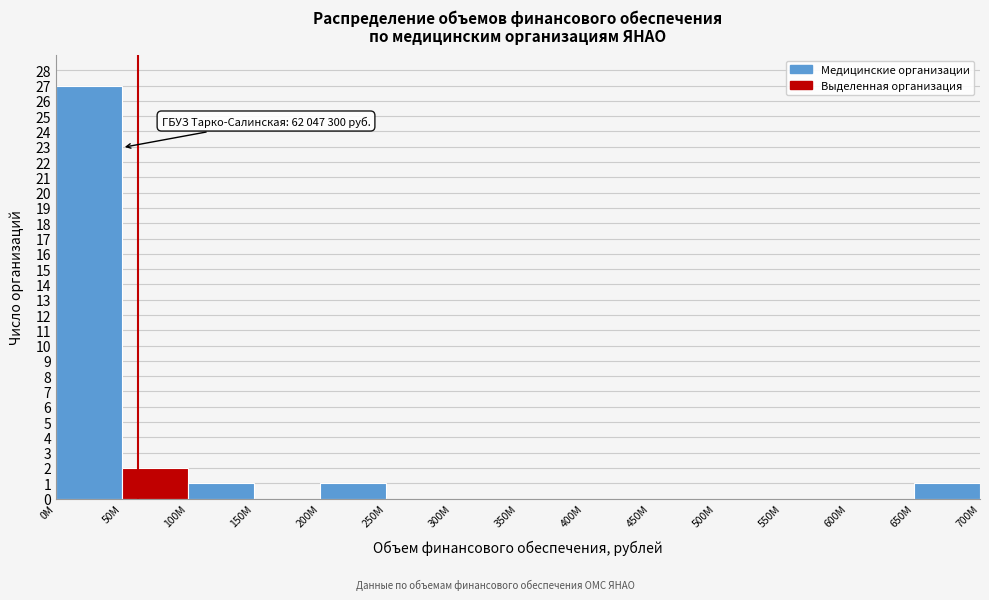

Reading left to right, extract all data points from this chart.

0M=27	50M=2	100M=1	150M=0	200M=1	250M=0	300M=0	350M=0	400M=0	450M=0	500M=0	550M=0	600M=0	650M=1